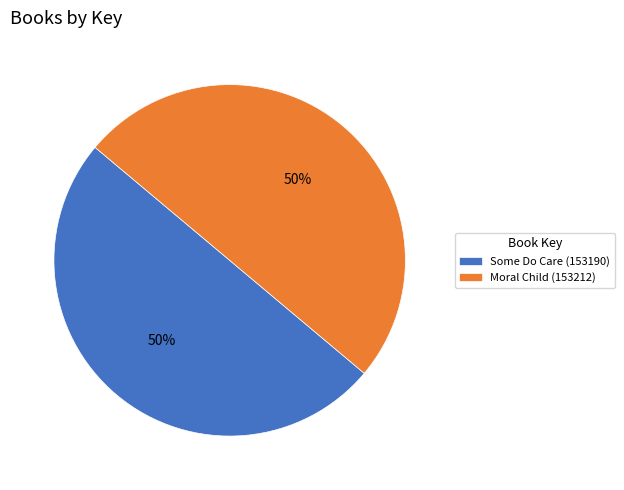

To the nearest percent, what is the combined percentage of Some Do Care (153190) and Moral Child (153212)?

100%